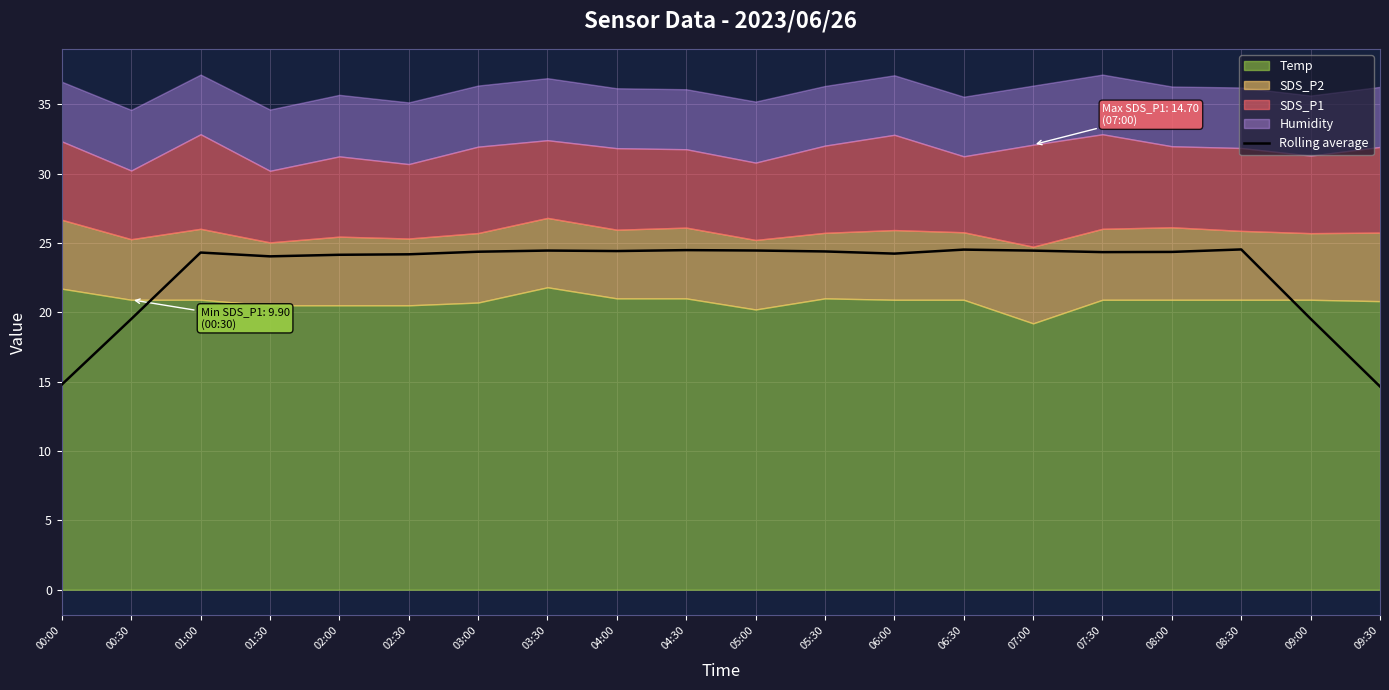

How many points are lower than both their immediate neighbors (excluding endpoints)?

4